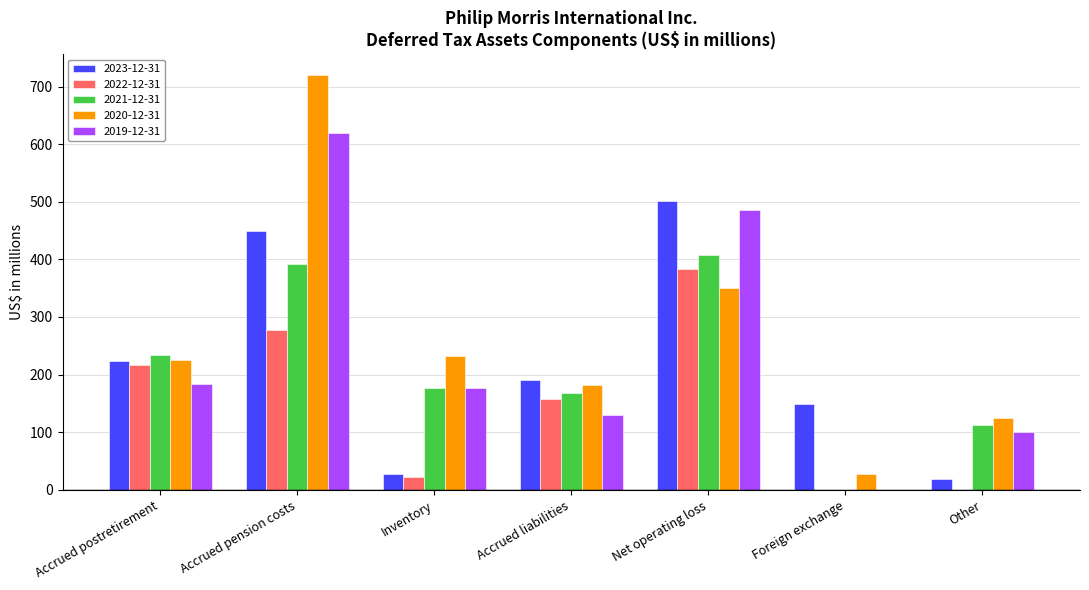

Are the bars horizontal?

No